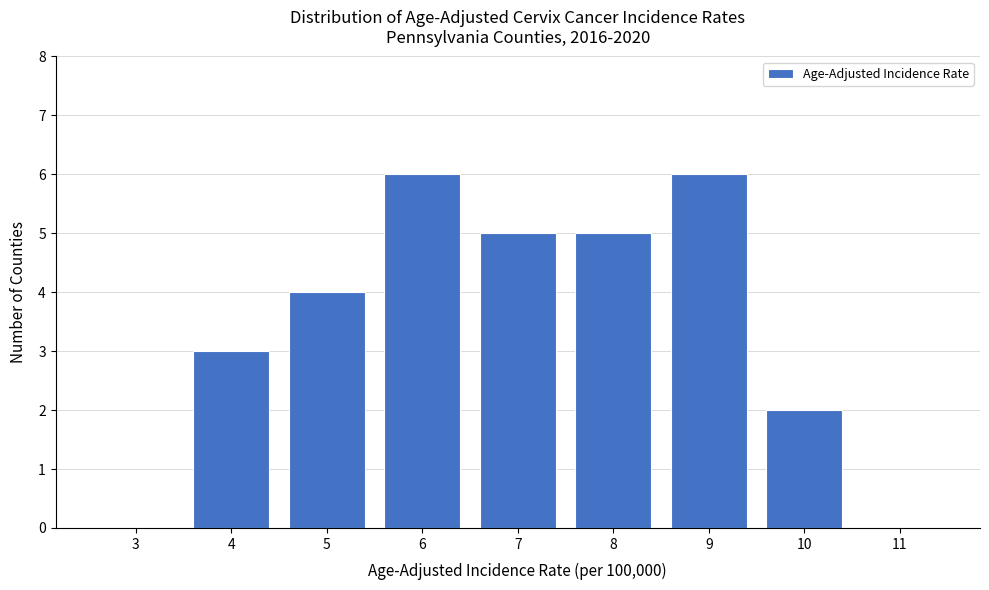

Reading left to right, extract all data points from this chart.

3=0	4=3	5=4	6=6	7=5	8=5	9=6	10=2	11=0